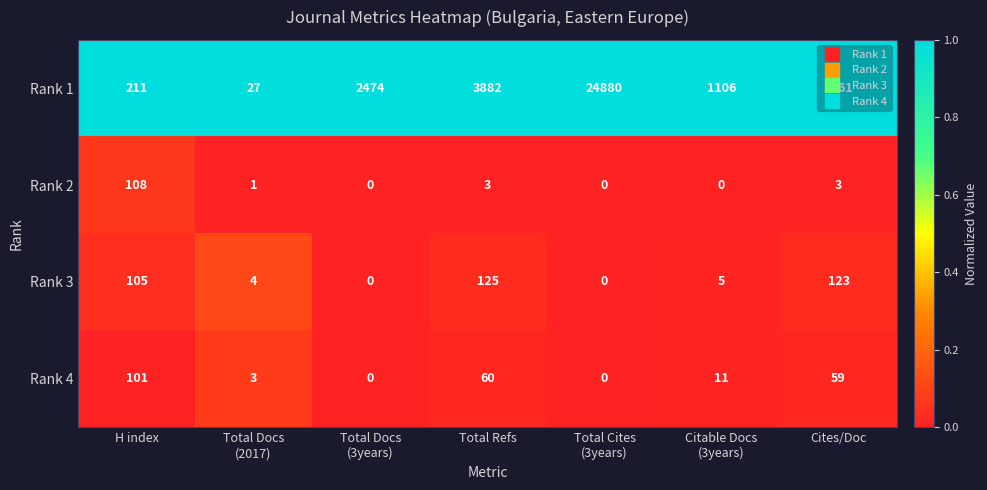

Rank the series by their maximum value, from lowest to highest.

Rank 4, Rank 2, Rank 3, Rank 1